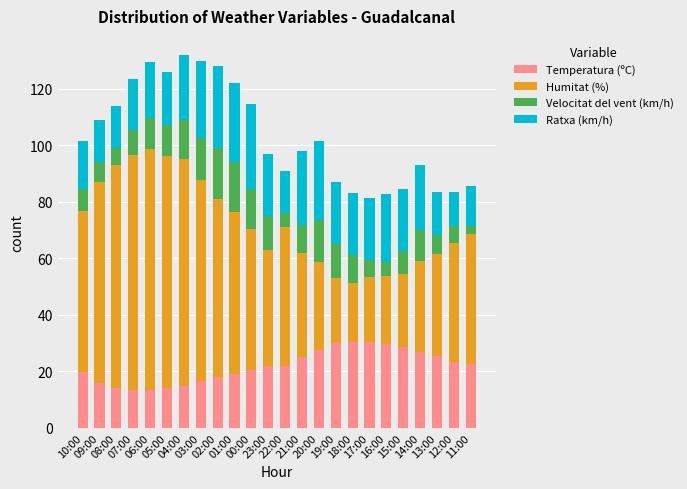

What is the highest value of the Temperatura (ºC) series?

30.5